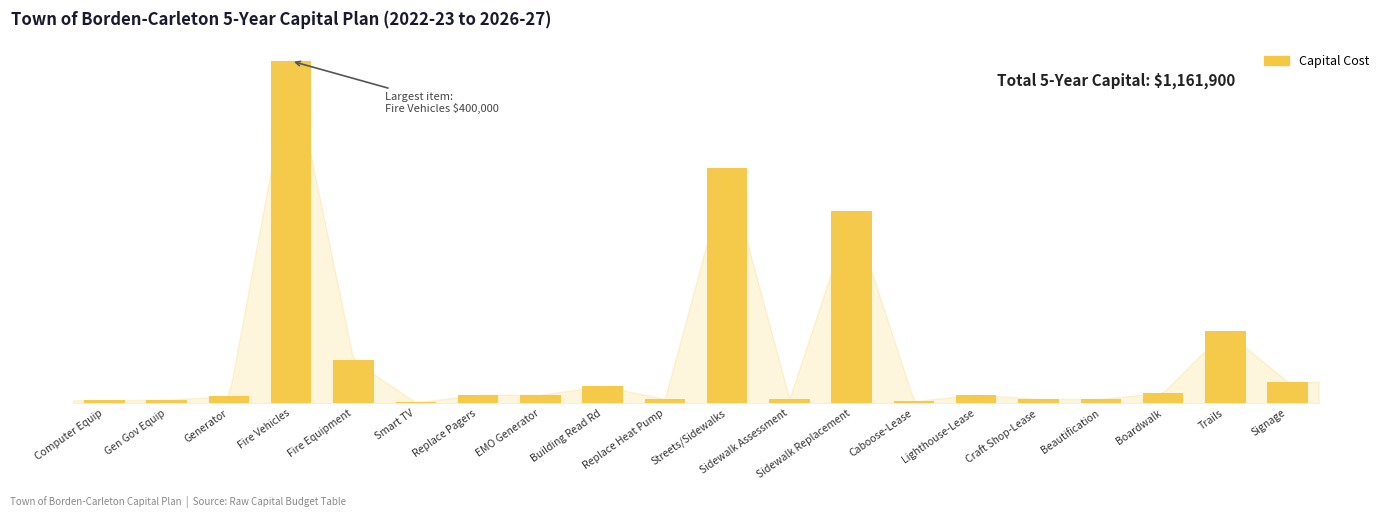

What is the value of the 16th bar from the left?

5000